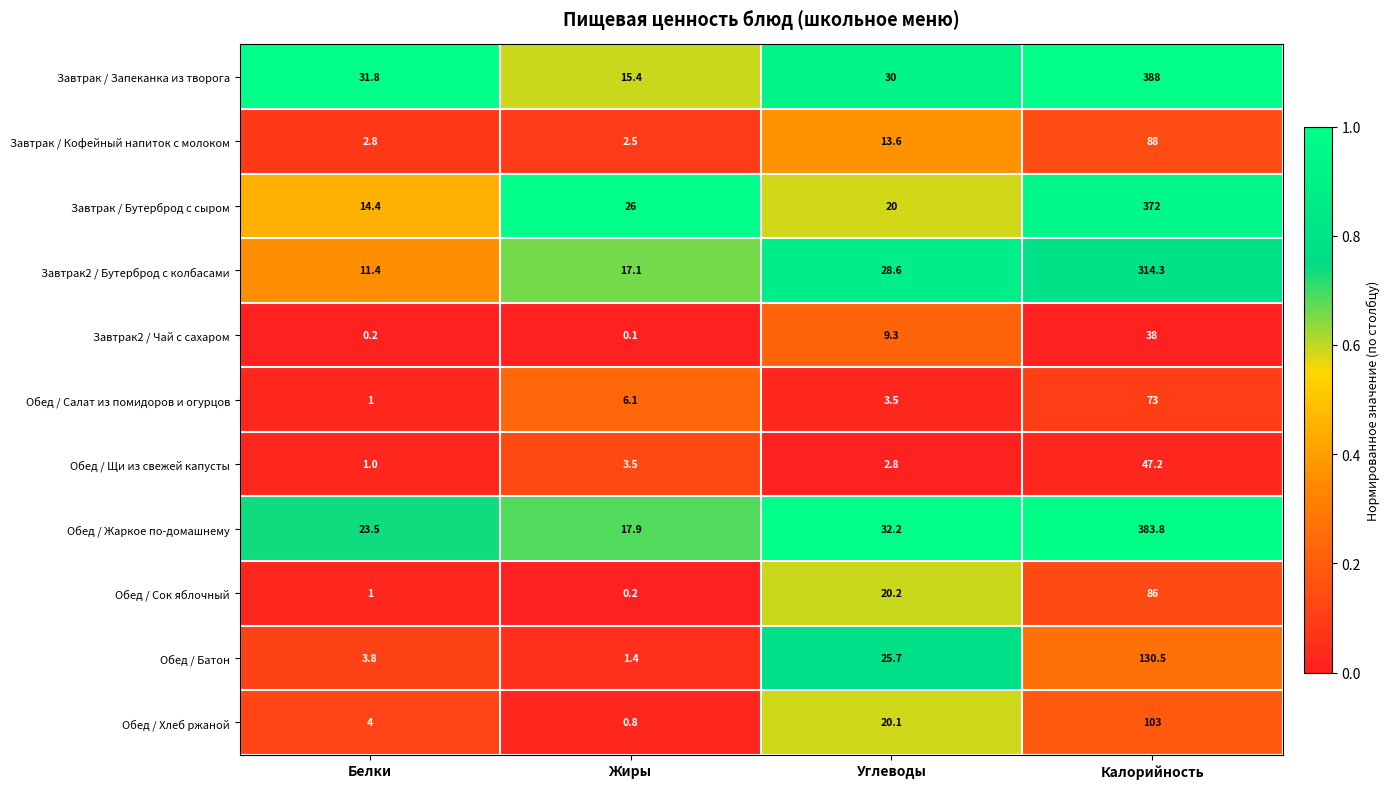

At how many categories does at least one series exceed 0?

4